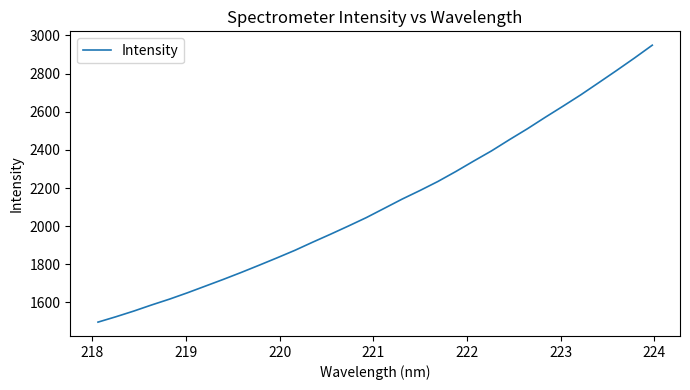

What is the difference between the maximum and minimum values?

1452.0